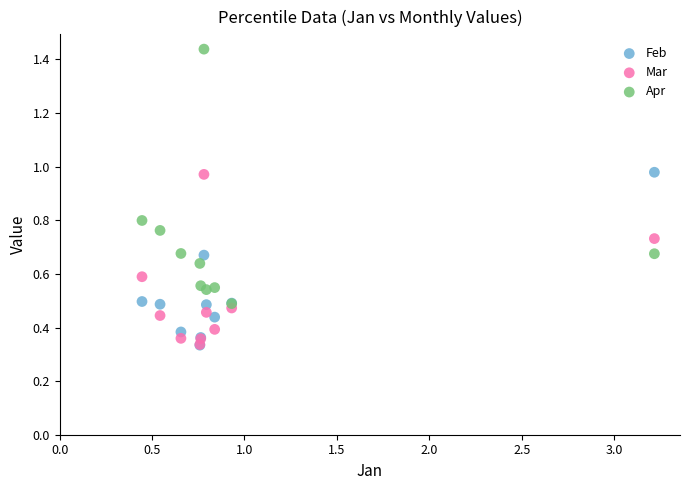

What are all the series names shown in the legend?

Feb, Mar, Apr